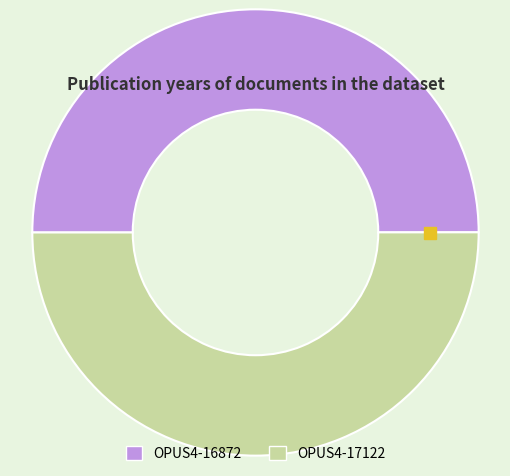

The OPUS4-16872 slice represents 50% of the pie. True or false?

True